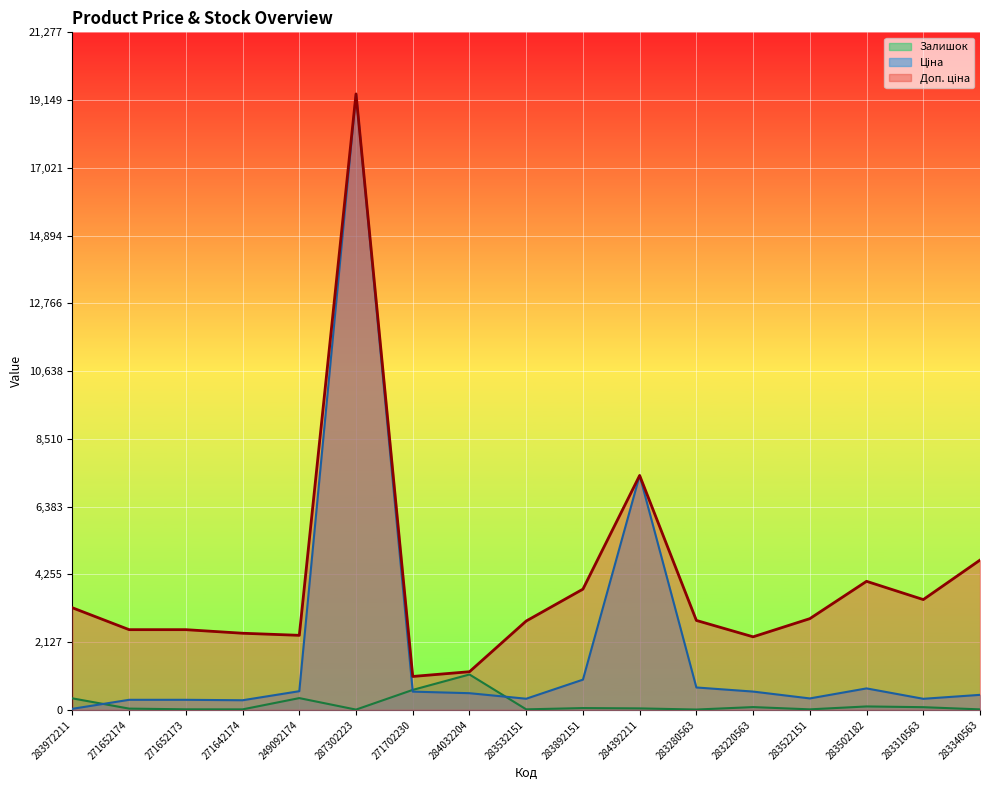

What is the difference between the Ціна values at 283972211 and 271702230?

539.5